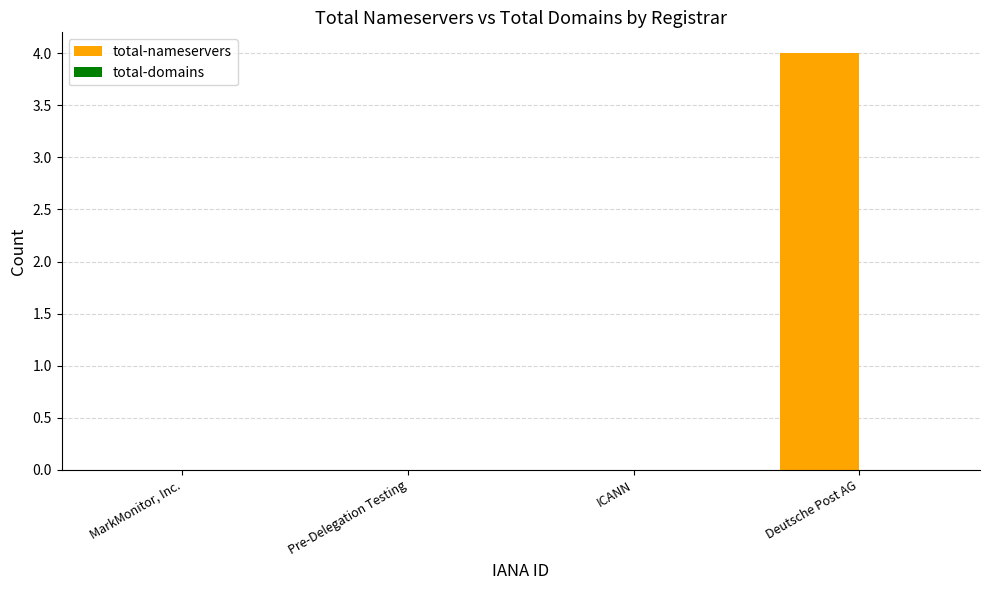

True or false: the data shows 0 at MarkMonitor, Inc..

True